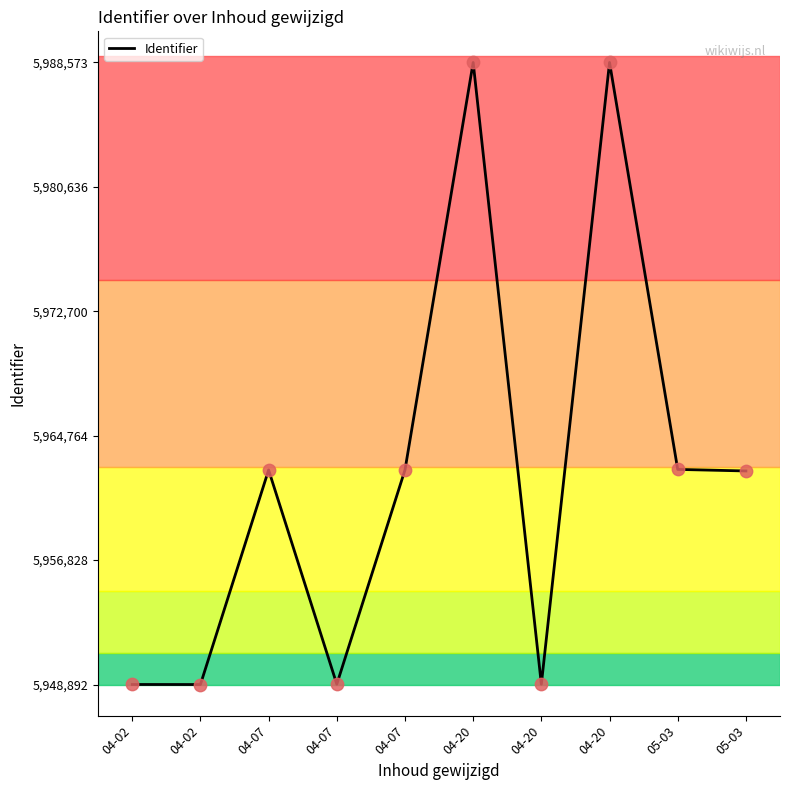

Which has a higher value, 04-20 or 04-02?

04-20